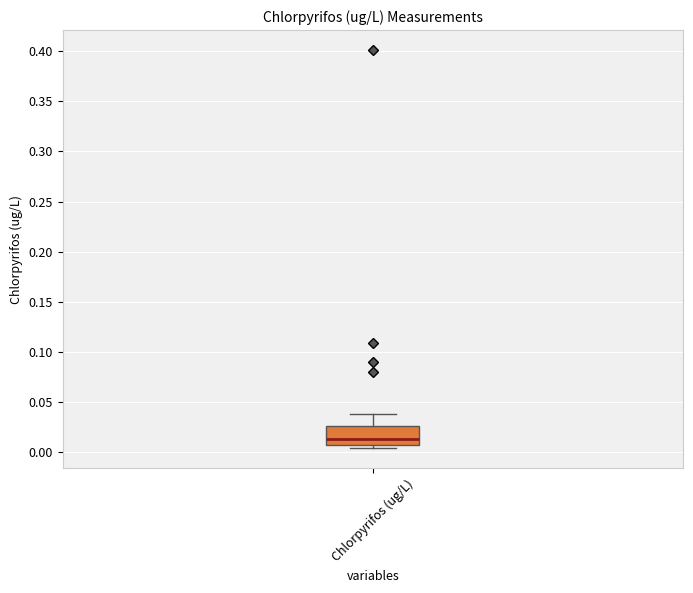

Where is the upper edge of the box for Chlorpyrifos (ug/L) on the y-axis? The values are not printed on the chart, so give them approximately, as read against the axis.

0.025